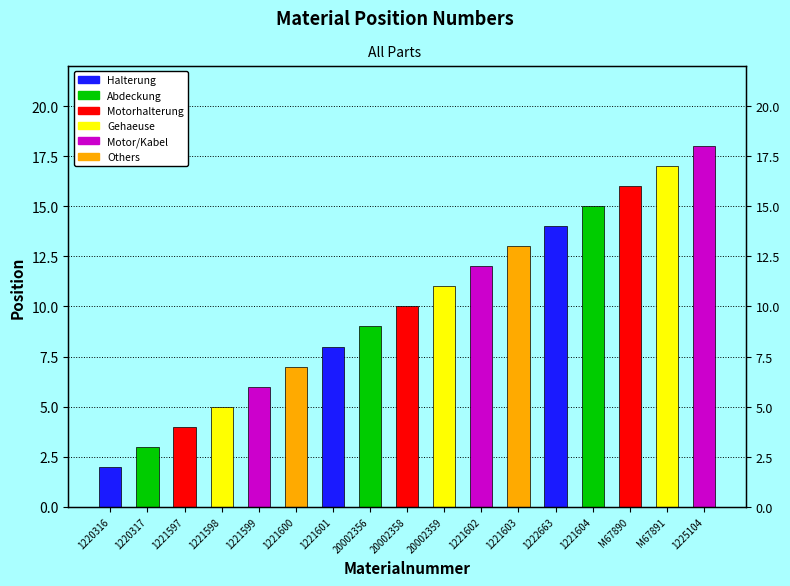

How many bars are there in total?

17